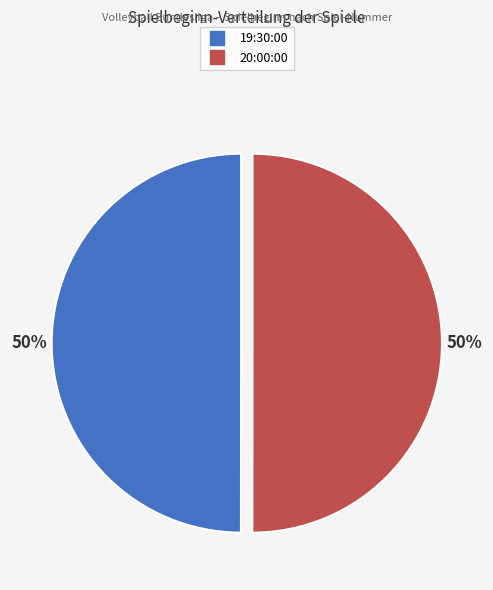

To the nearest percent, what is the combined percentage of 20:00:00 and 19:30:00?

100%